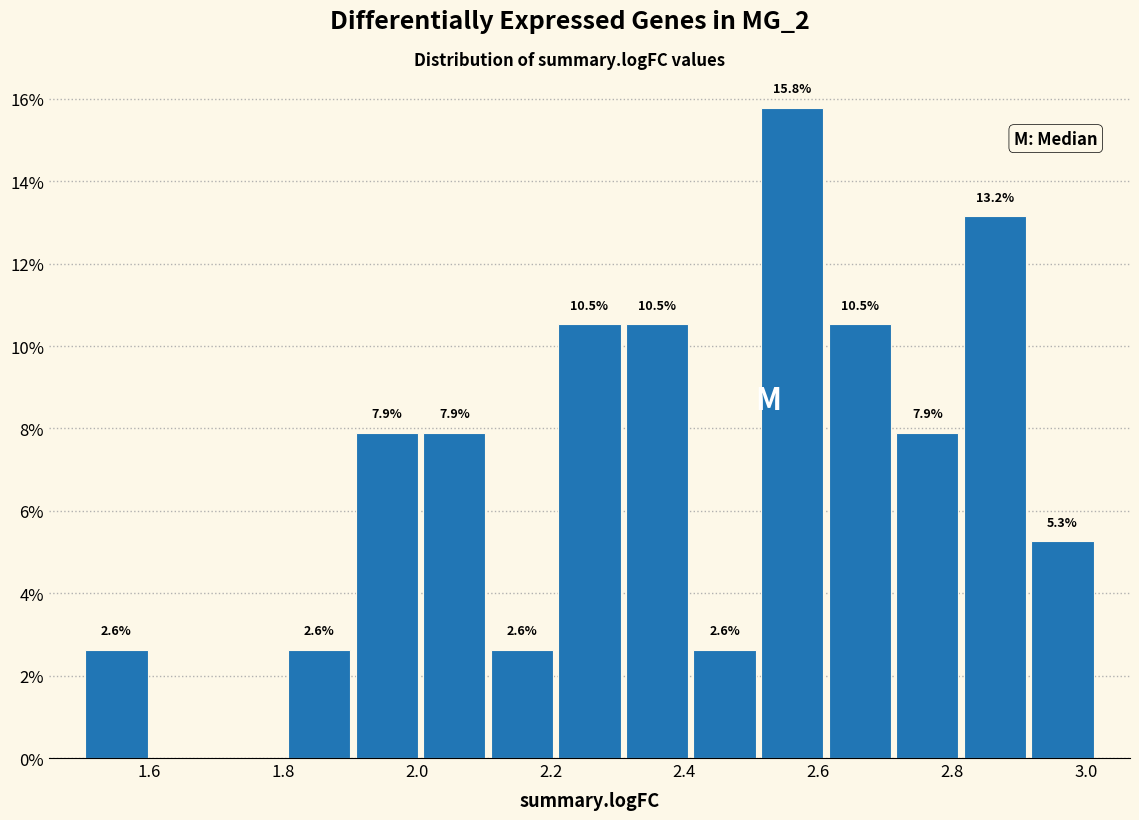

Which range on the x-axis has the tallest bar?

2.52 to 2.62